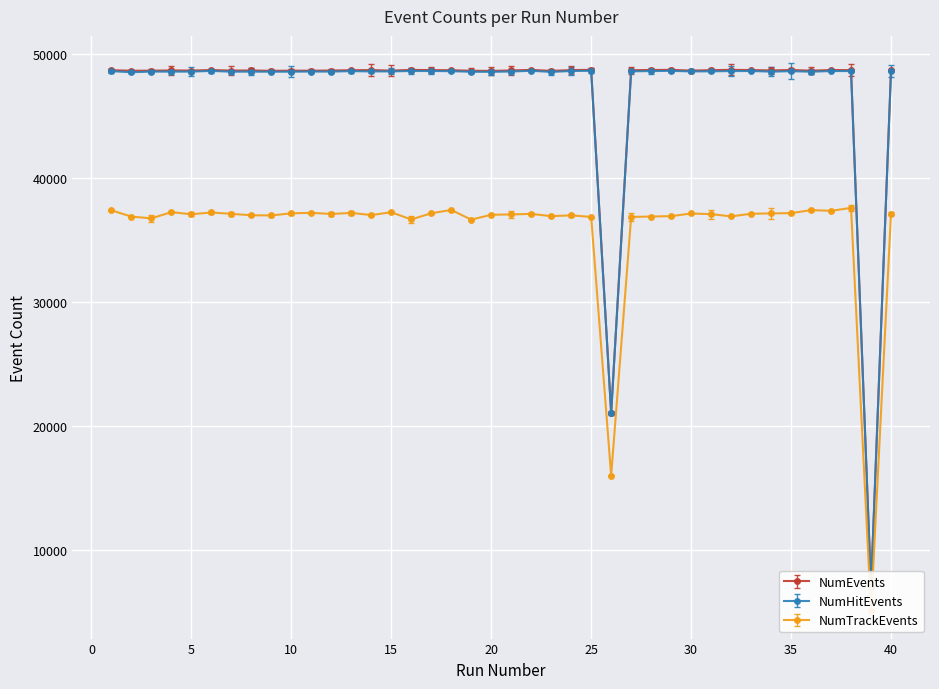

Is this an area chart (filled region under the line)?

No